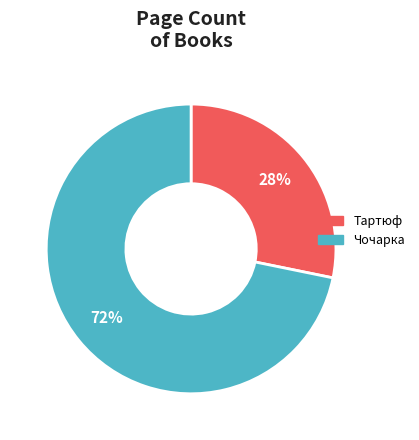

Is the sum of Чочарка and Тартюф greater than half?

Yes